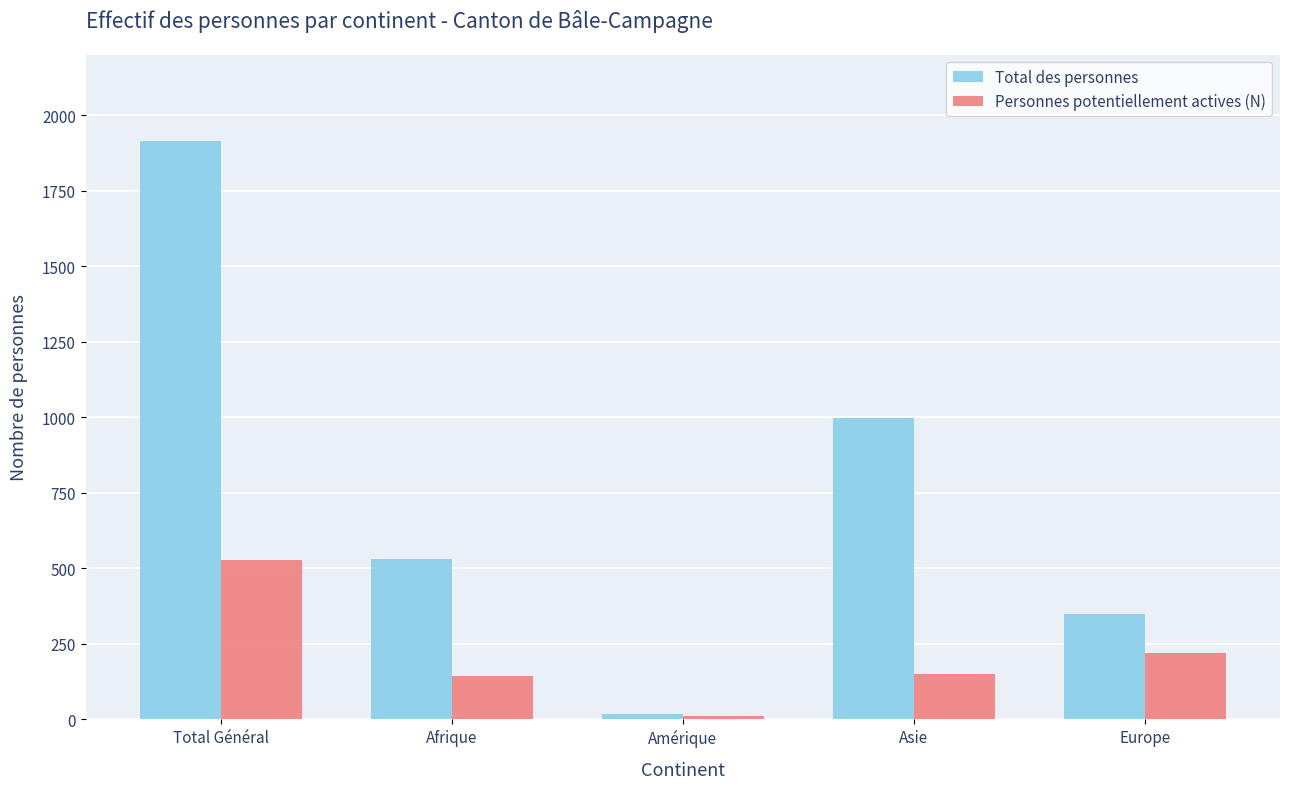

True or false: Personnes potentiellement actives (N) has a value of 526 at Total Général.

True